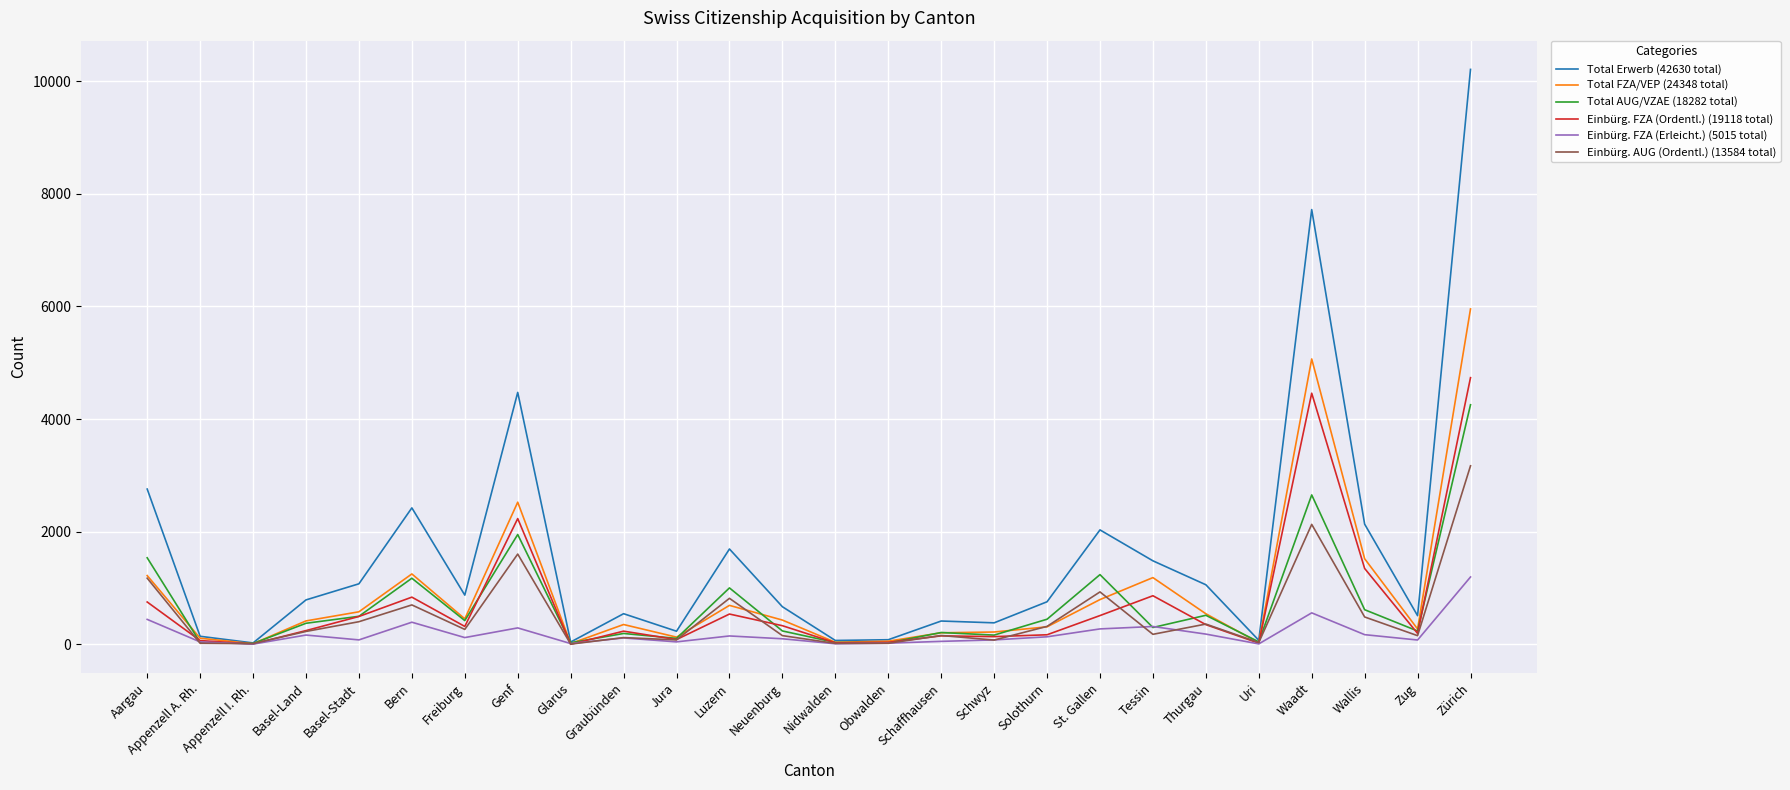

Is it true that Total Erwerb (42630 total) equals 6420 at Zürich?

False